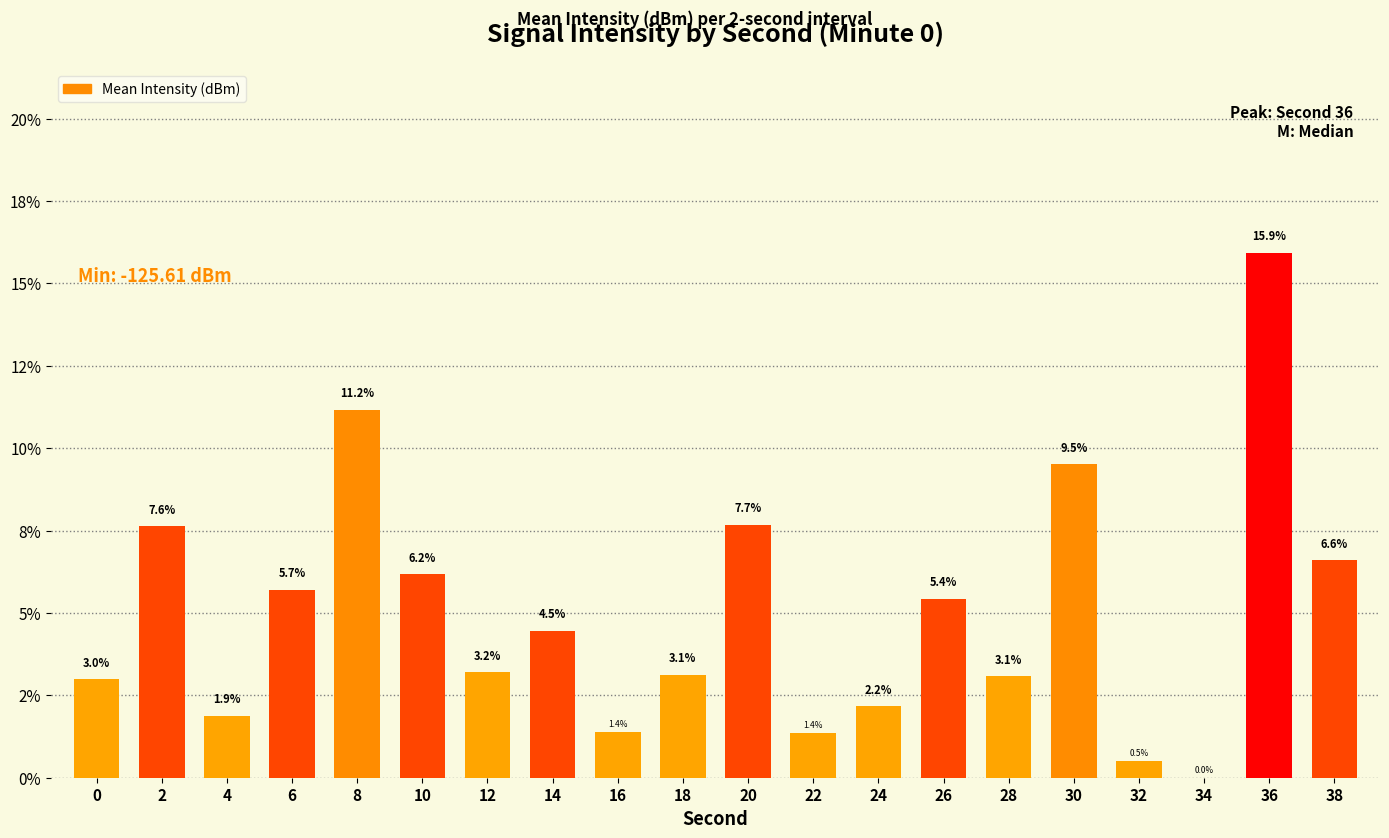

The value at 18 is 3.1. True or false?

True